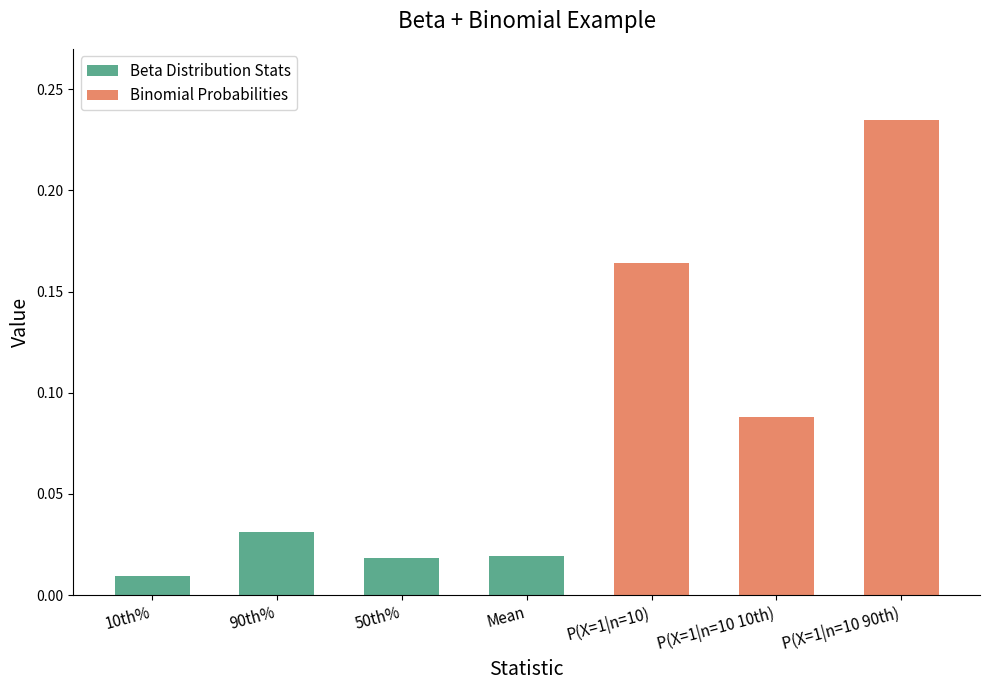

What position from the right is P(X=1|n=10)?

3